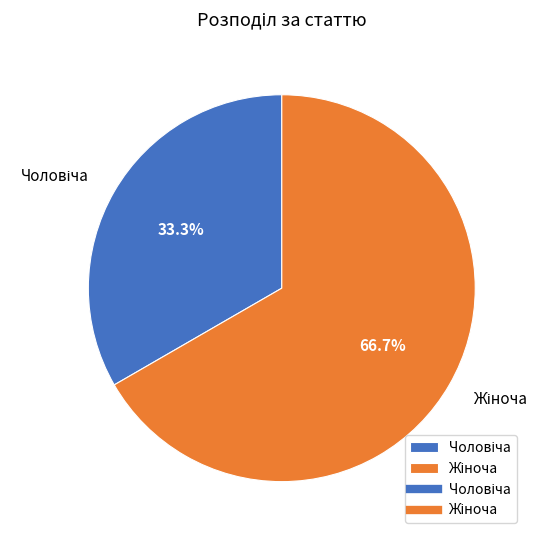

Does any single category account for the majority?

Yes